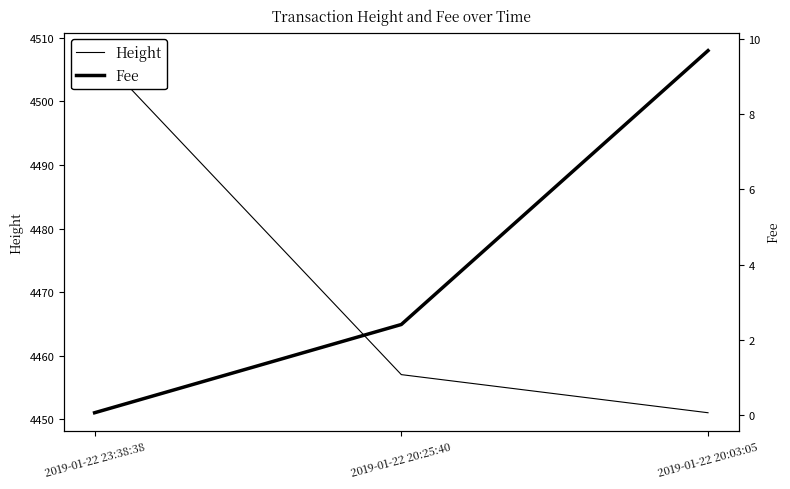

What is the label of the 1st point from the left?

2019-01-22 23:38:38